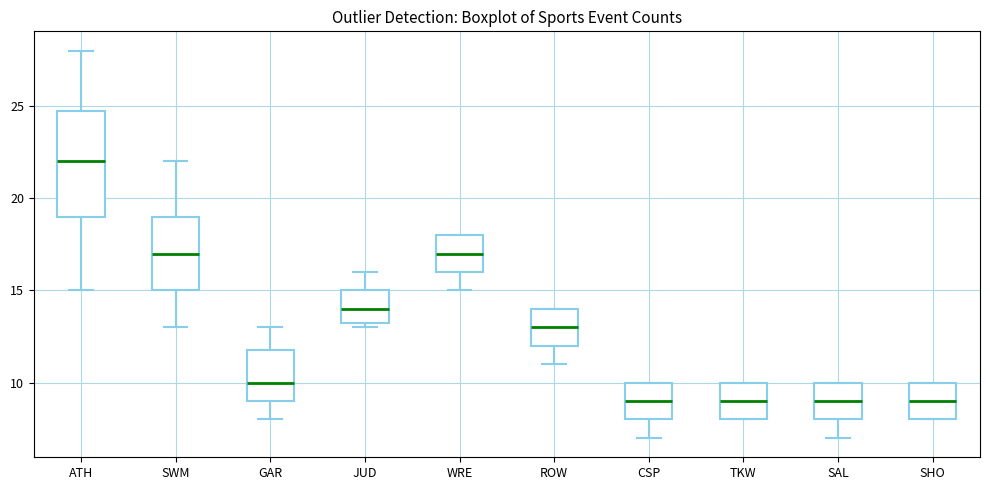

Reading left to right, read every box against the y-axis: the position of its median line, the range the box covers, and the ends of its whiskers. The values are not printed on the chart, so give them approximately, as read against the axis.

ATH: median 22.0, box 19.0 to 25.0, whiskers 15.0 to 28.0
SWM: median 17.0, box 15.0 to 19.0, whiskers 13.0 to 22.0
GAR: median 10.0, box 9.0 to 12.0, whiskers 8.0 to 13.0
JUD: median 14.0, box 13.5 to 15.0, whiskers 13.0 to 16.0
WRE: median 17.0, box 16.0 to 18.0, whiskers 15.0 to 18.0
ROW: median 13.0, box 12.0 to 14.0, whiskers 11.0 to 14.0
CSP: median 9.0, box 8.0 to 10.0, whiskers 7.0 to 10.0
TKW: median 9.0, box 8.0 to 10.0, whiskers 8.0 to 10.0
SAL: median 9.0, box 8.0 to 10.0, whiskers 7.0 to 10.0
SHO: median 9.0, box 8.0 to 10.0, whiskers 8.0 to 10.0